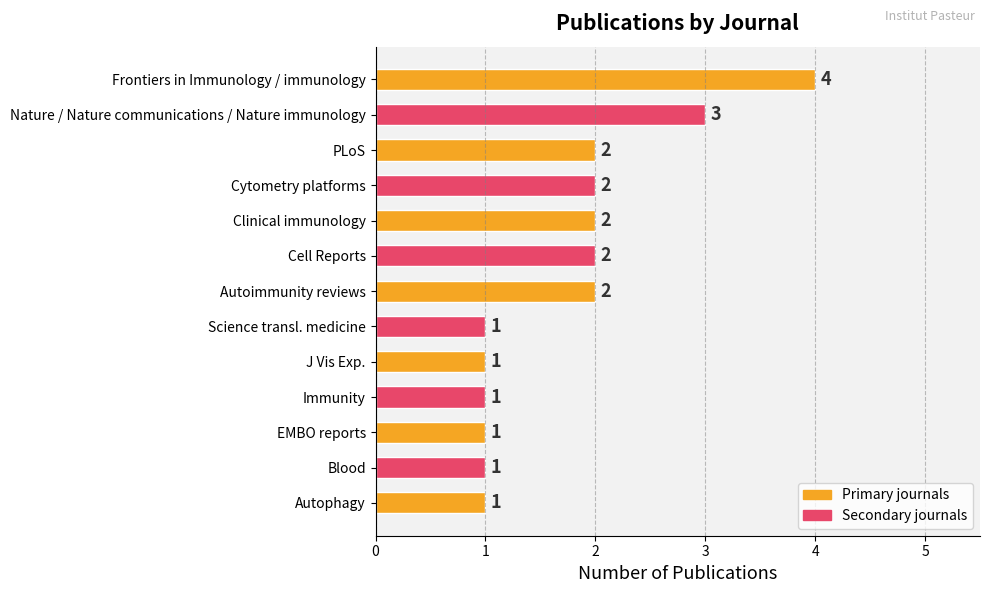

What is the label of the 5th bar from the top?

Clinical immunology